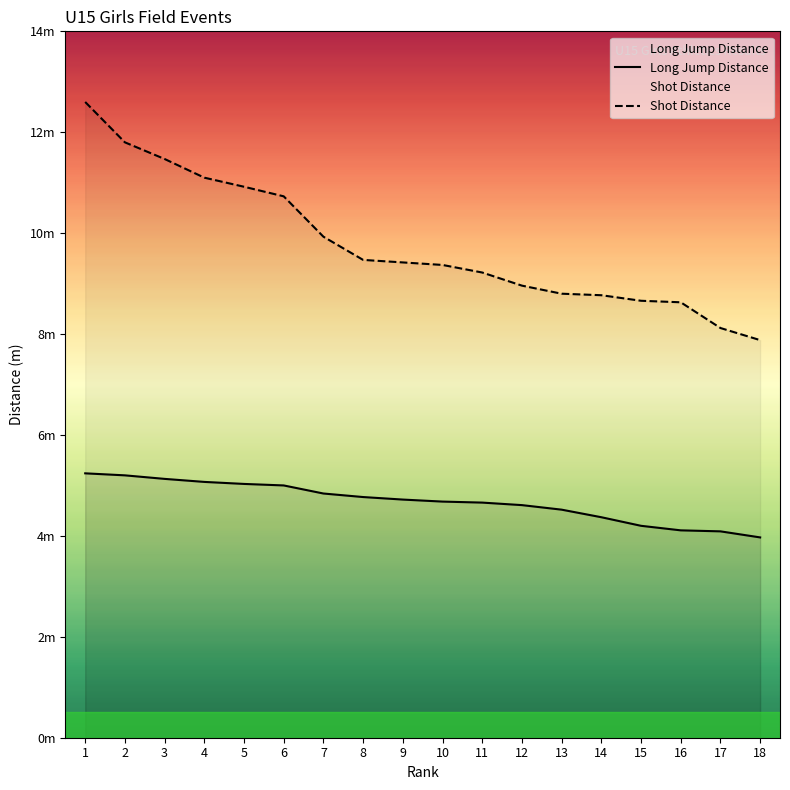

What value does the Shot Distance series have at 9?

9.4